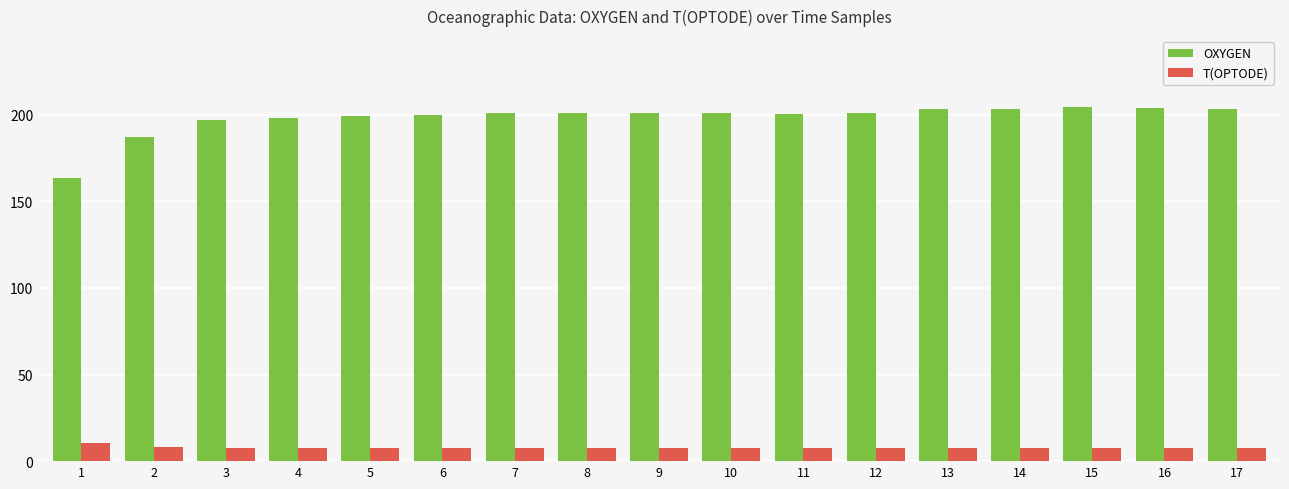

Rank the series at 16 from lowest to highest value.

T(OPTODE), OXYGEN